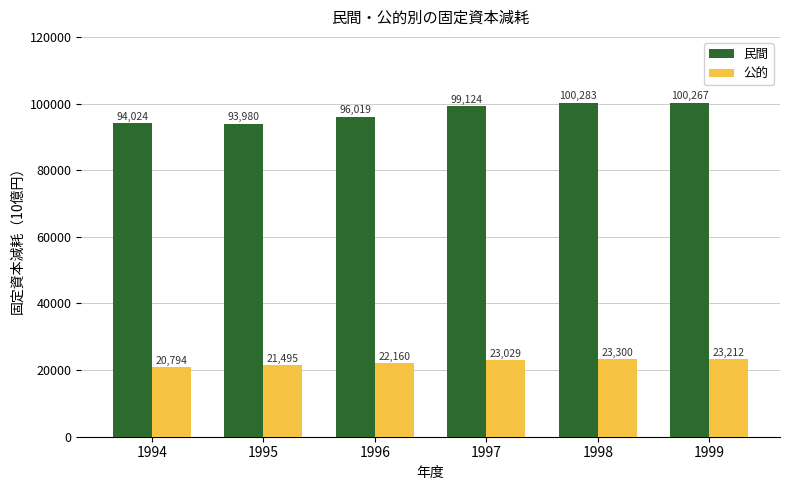

How many categories are shown in the chart?

6